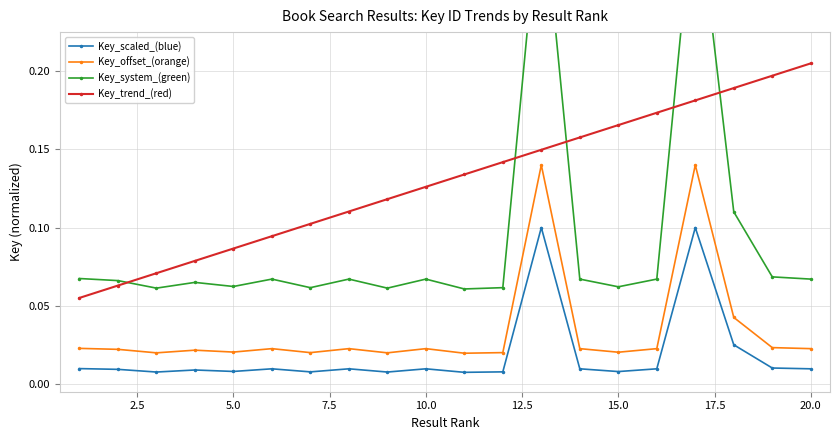

What is the difference between the maximum and minimum values in the Key_system_(green) series?

0.3